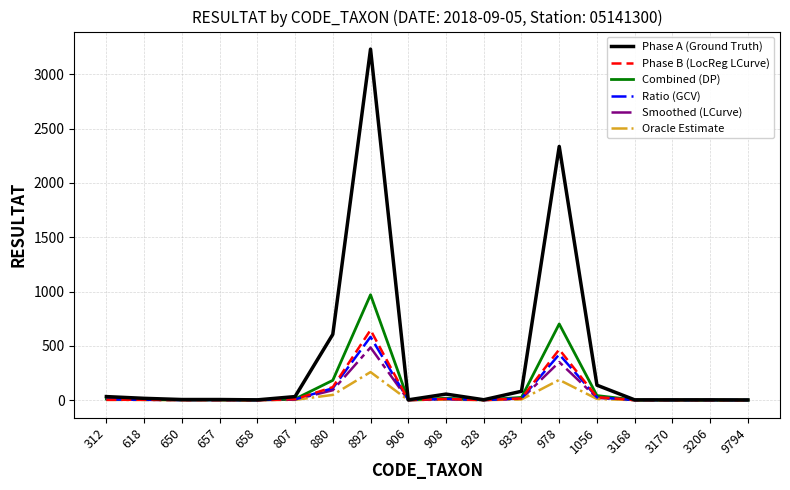

The Oracle Estimate series shows 0.7 at 657. True or false?

True